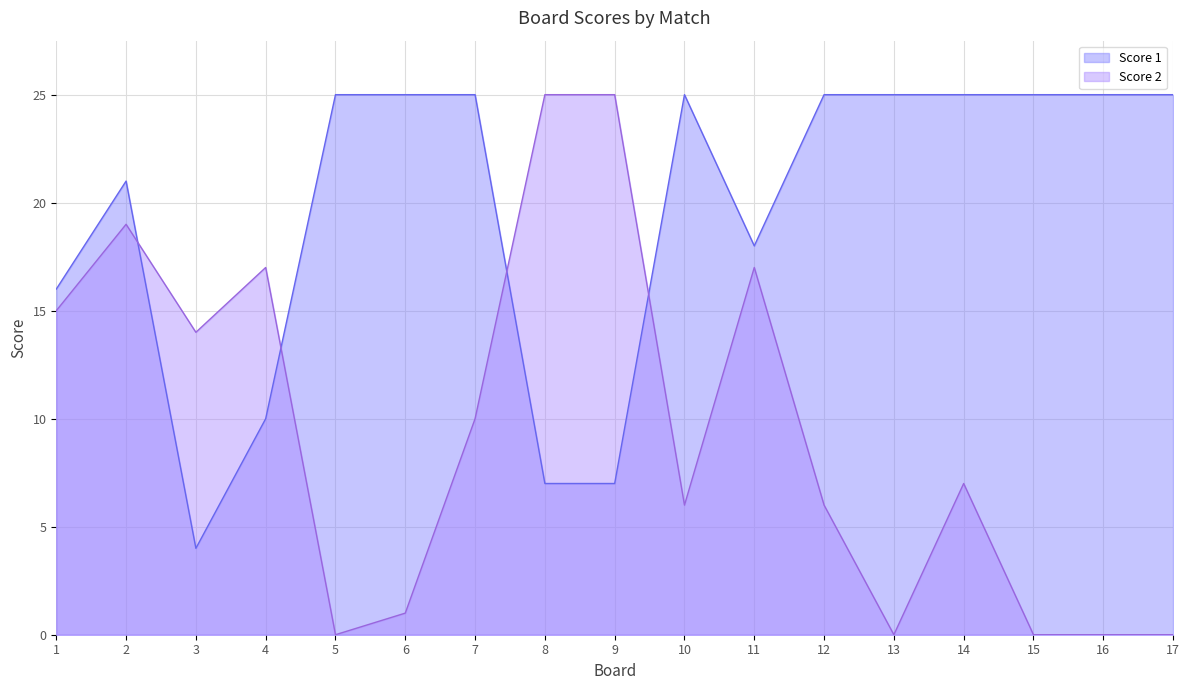

True or false: Score 2 and Score 1 intersect in this chart.

True